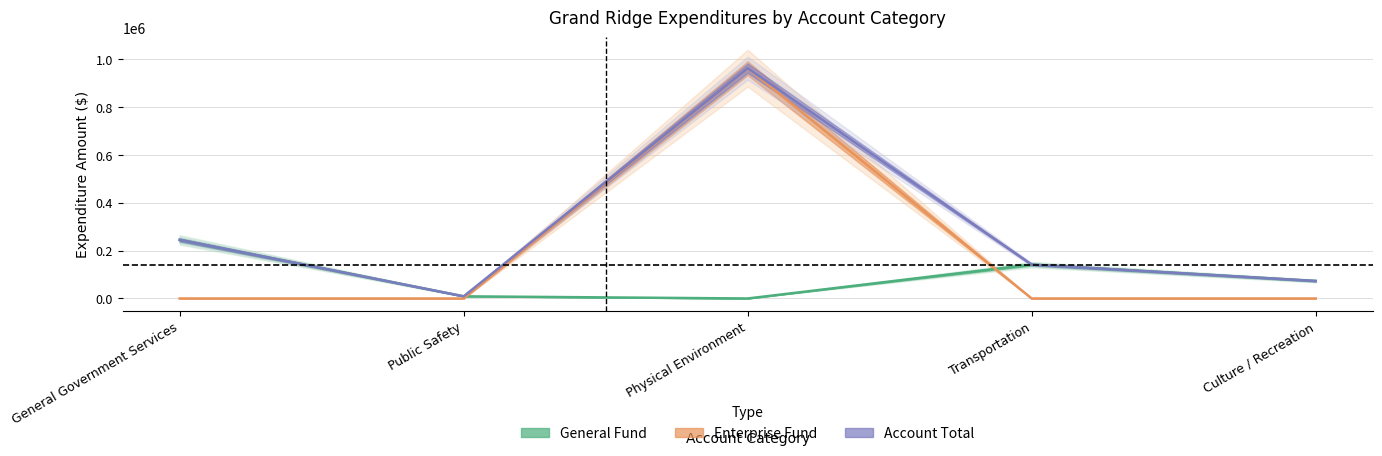

What is the label of the 2nd point from the left?

Public Safety